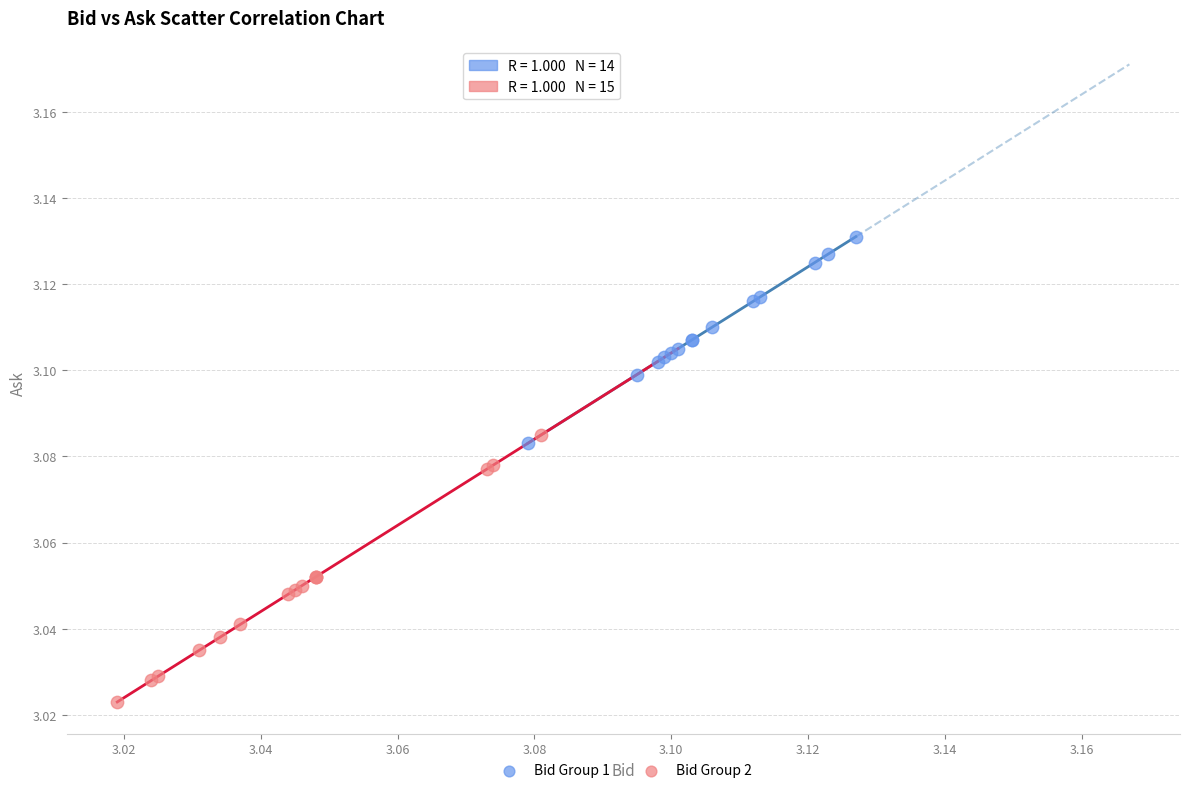

Which series reaches the maximum Y coordinate?

Bid Group 1